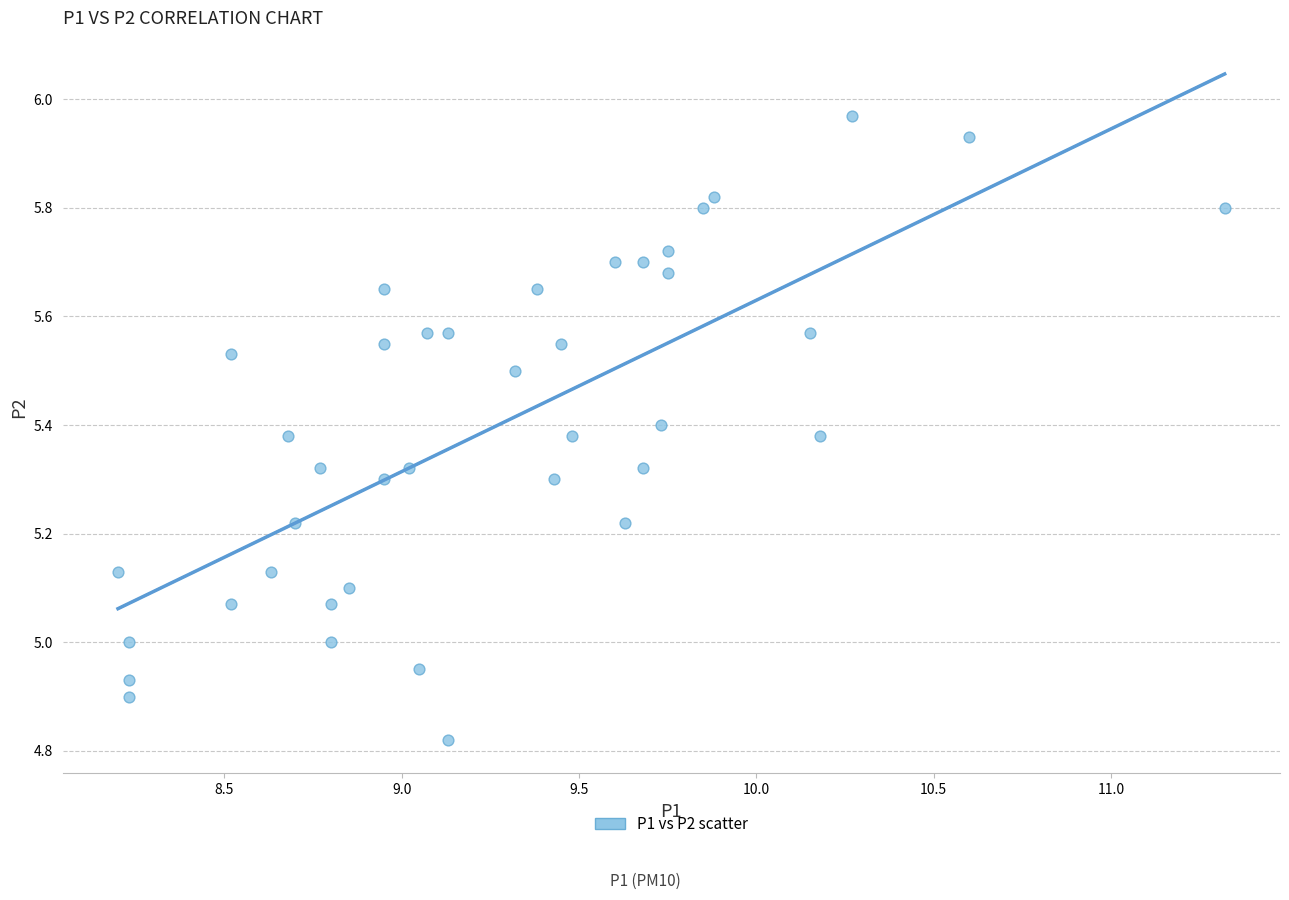

What is the range of X values (max minus min)?

3.1